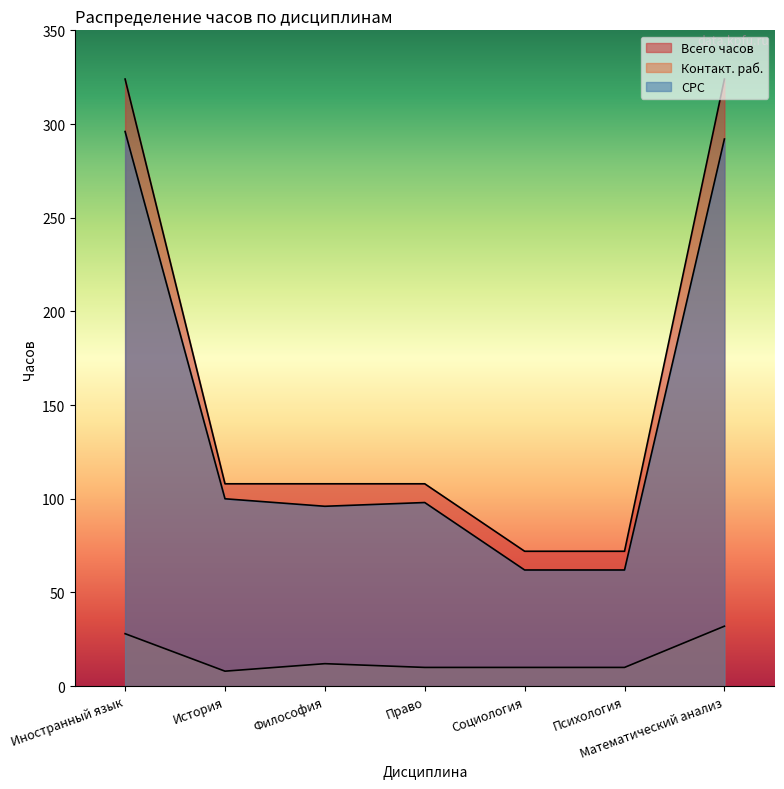

What is the spread (max minus min) of values at Философия?

96